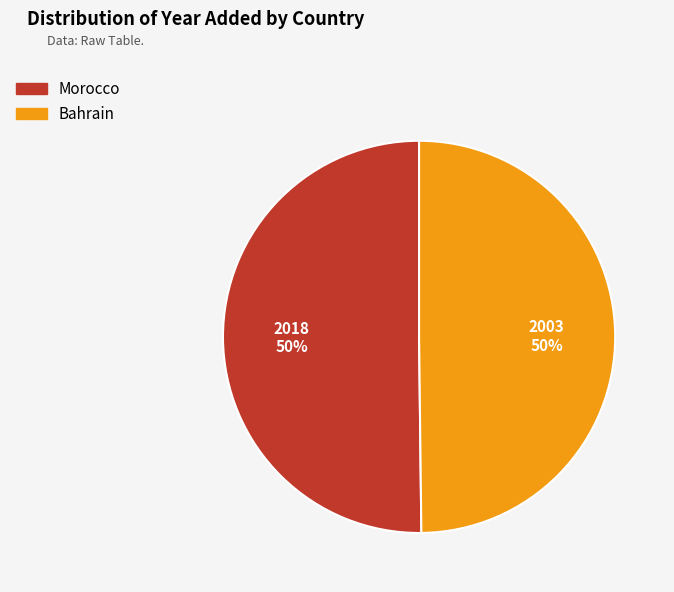

To the nearest percent, what percentage of the pie is Morocco?

50%